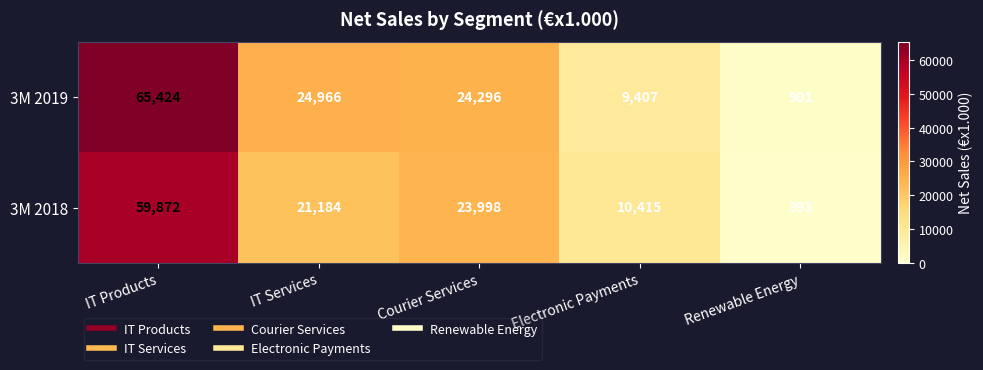

What is the maximum value for 3M 2018?

59872